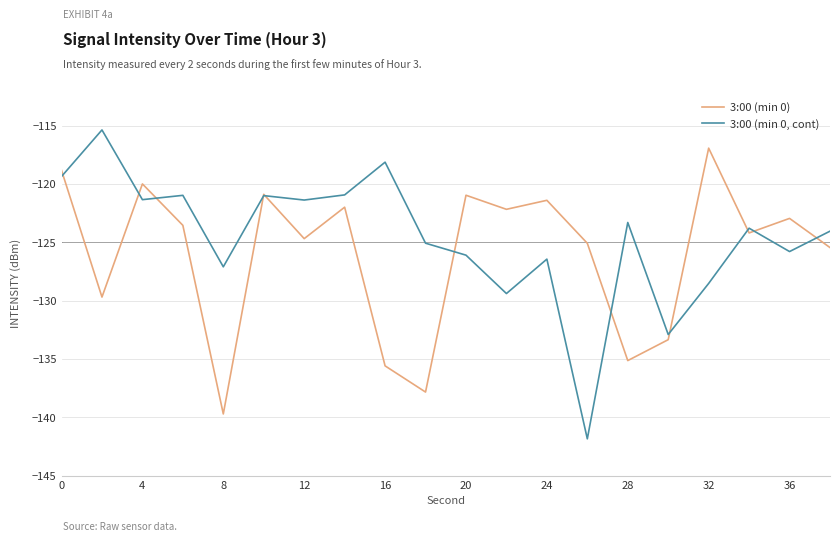

What is the smallest value displayed?

-141.9